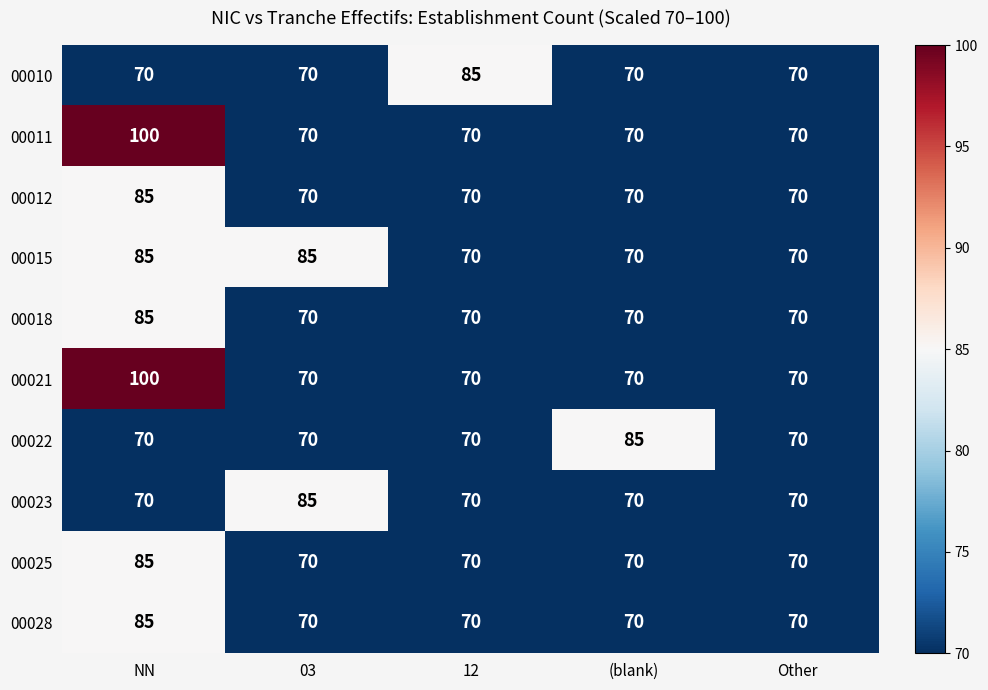

At which category does the chart reach its peak across all series?

NN